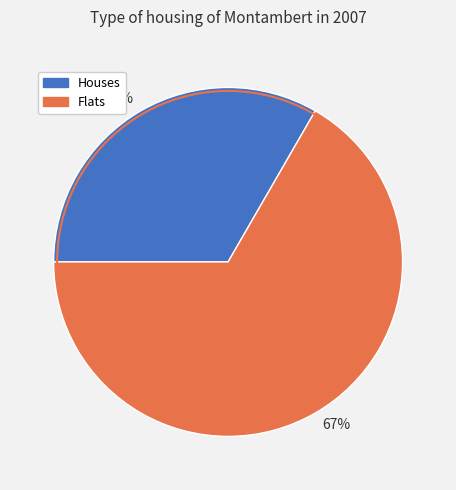

To the nearest percent, what is the average slice percentage?

50%